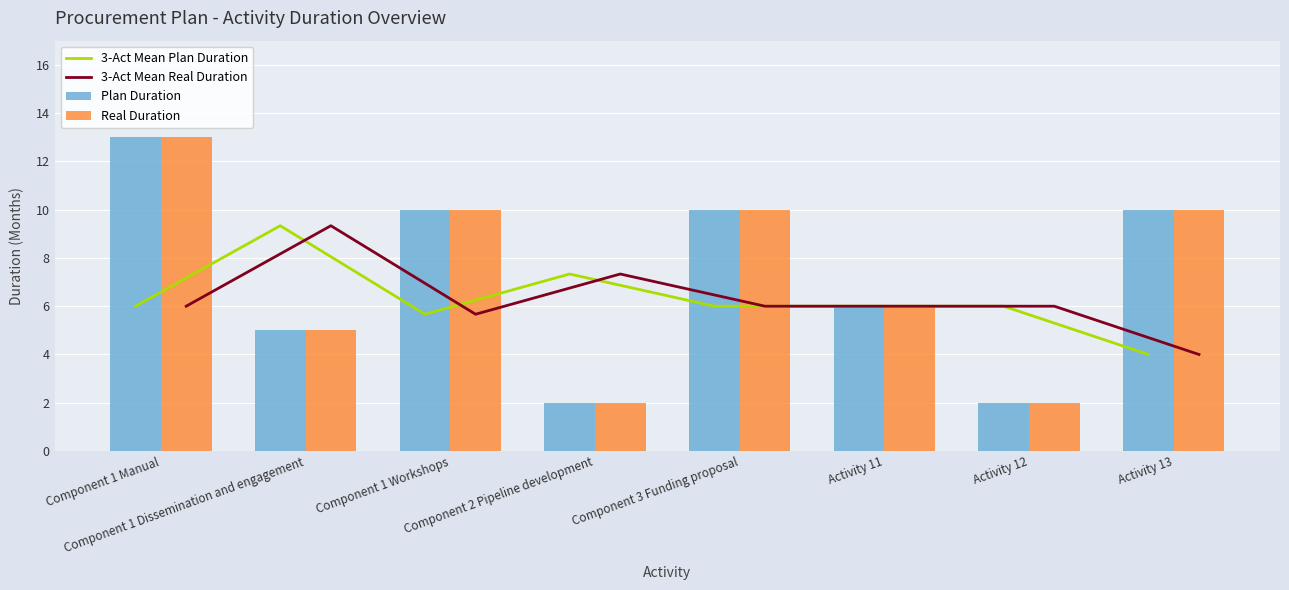

What is the maximum value shown in the chart?

13.0